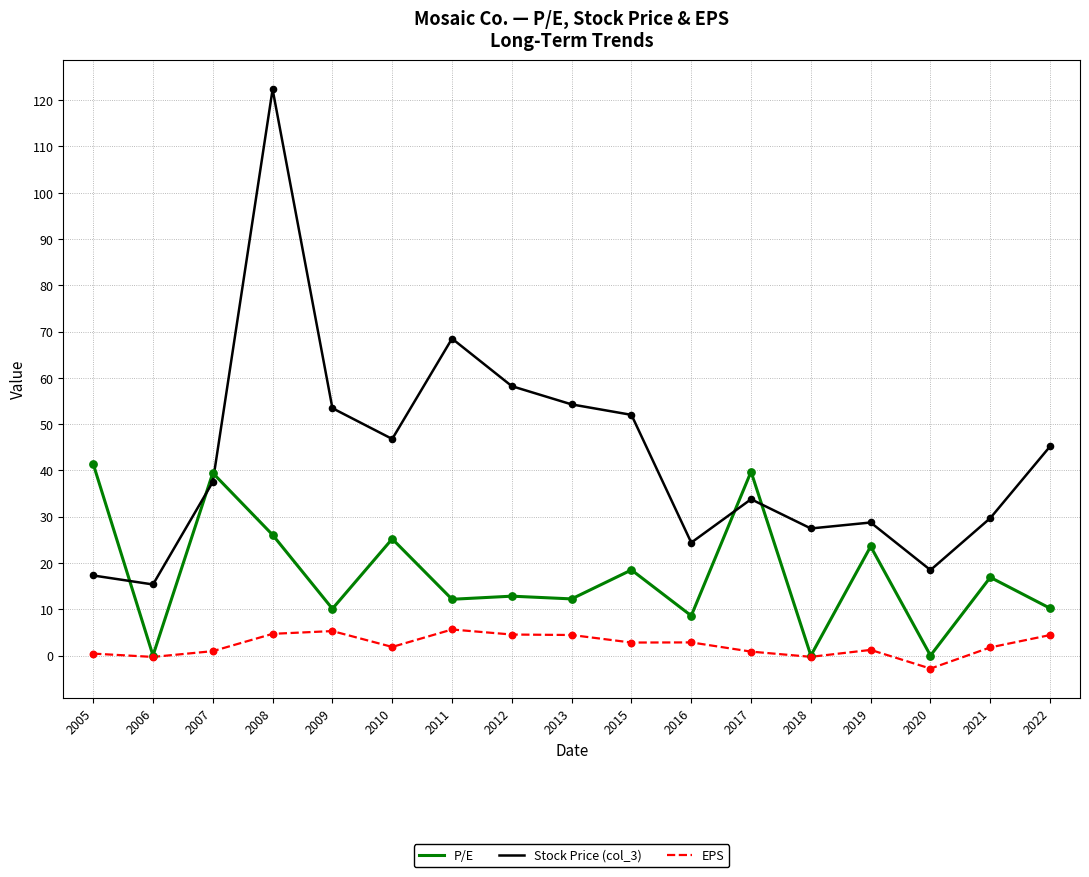

At which category is the sum across all series the highest?

2008